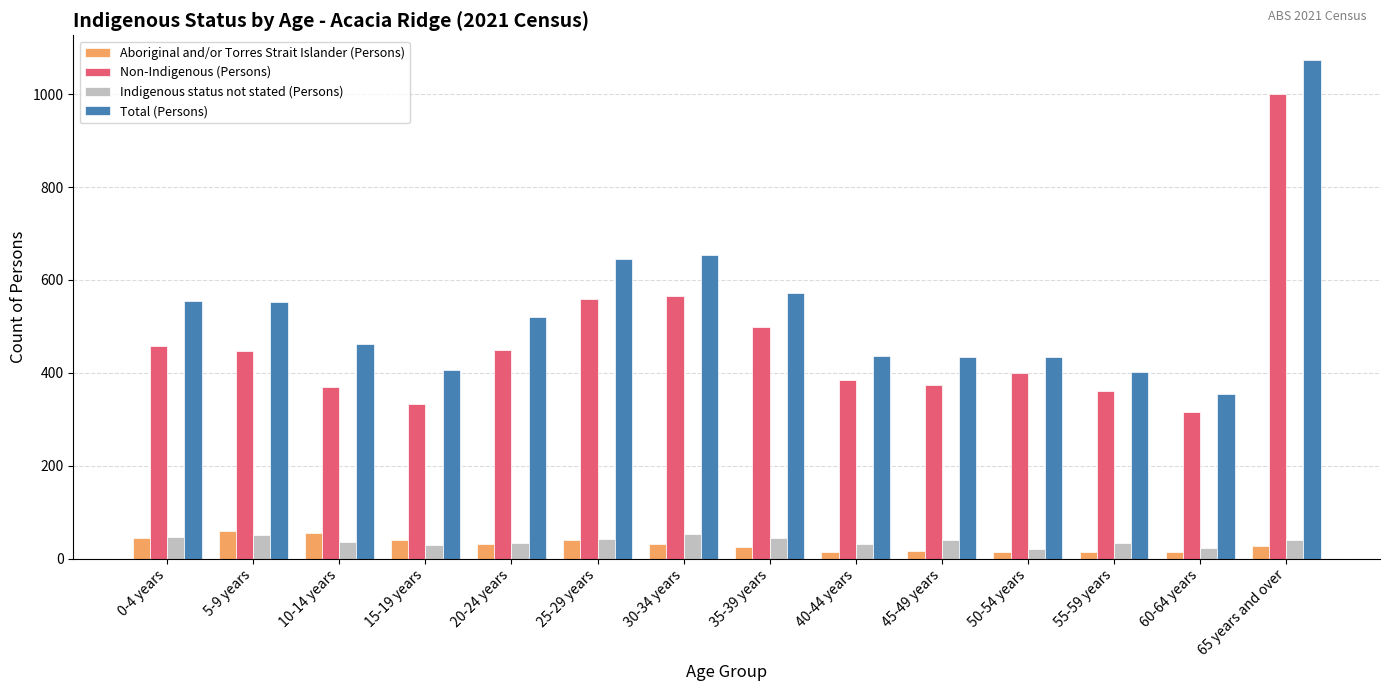

What position from the right is 5-9 years?

13